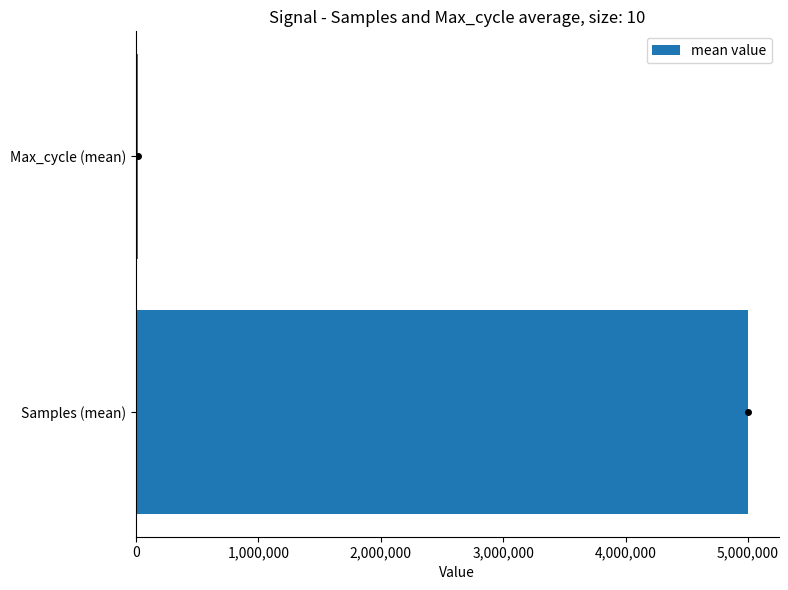

Are the bars horizontal?

Yes